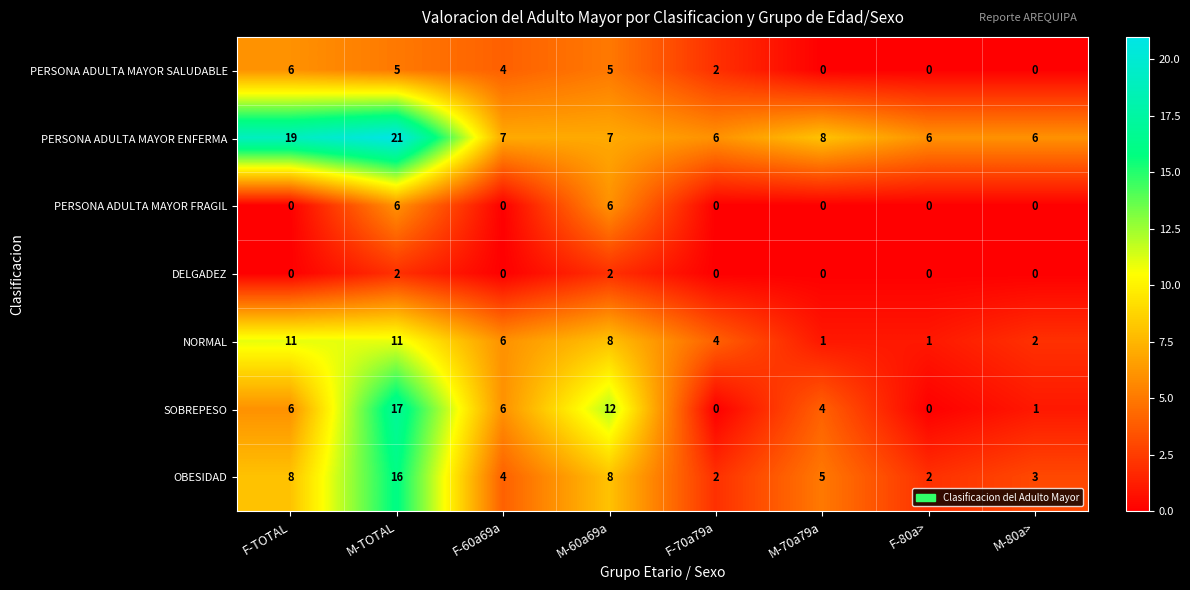

Read the PERSONA ADULTA MAYOR SALUDABLE value at F-TOTAL.

6